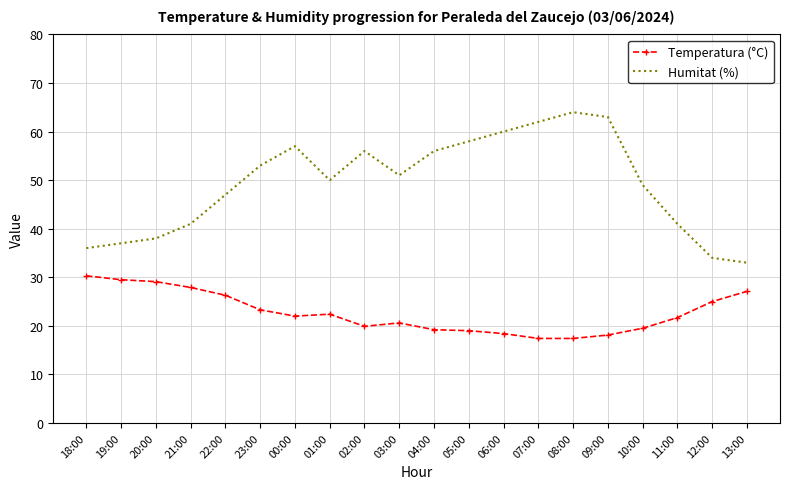

What is the difference between the Humitat (%) values at 06:00 and 11:00?

19.0